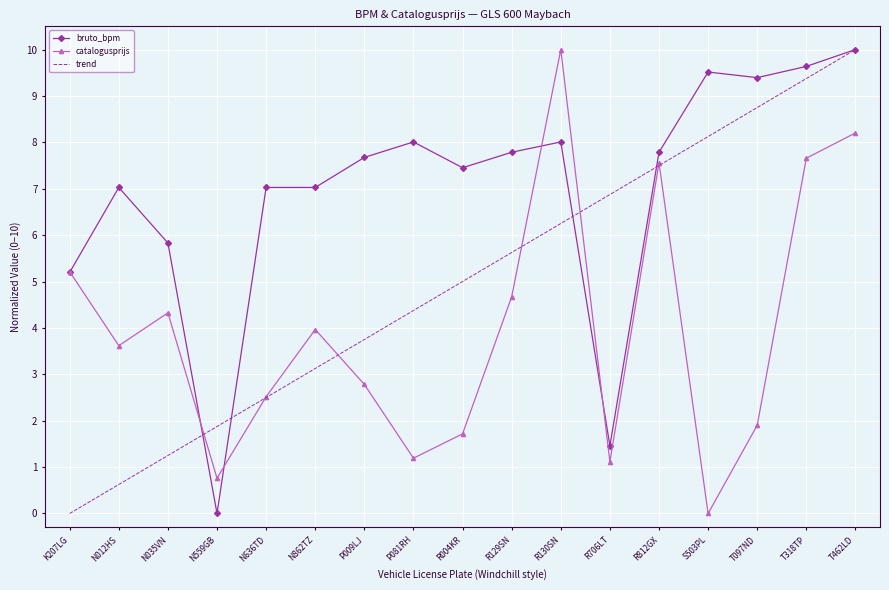

What is the difference between the second highest and minimum values in the catalogusprijs series?

8.2